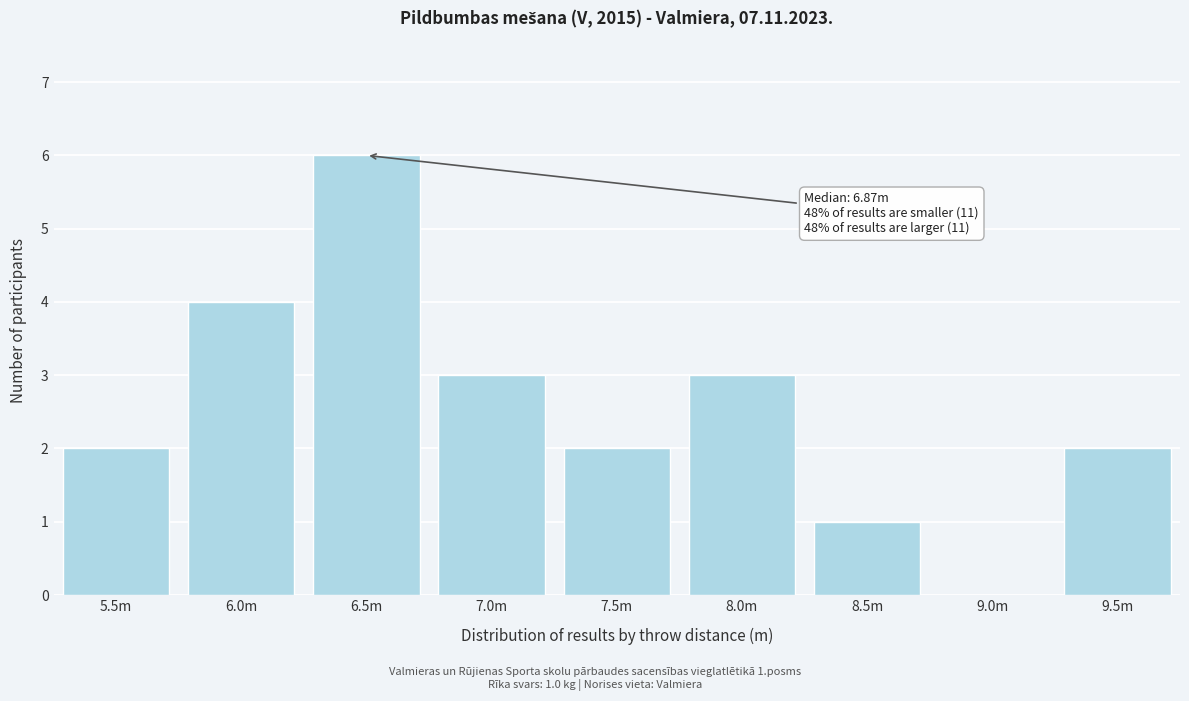

Reading left to right, transcribe all the data shown in this chart.

5.5m=2	6.0m=4	6.5m=6	7.0m=3	7.5m=2	8.0m=3	8.5m=1	9.0m=0	9.5m=2